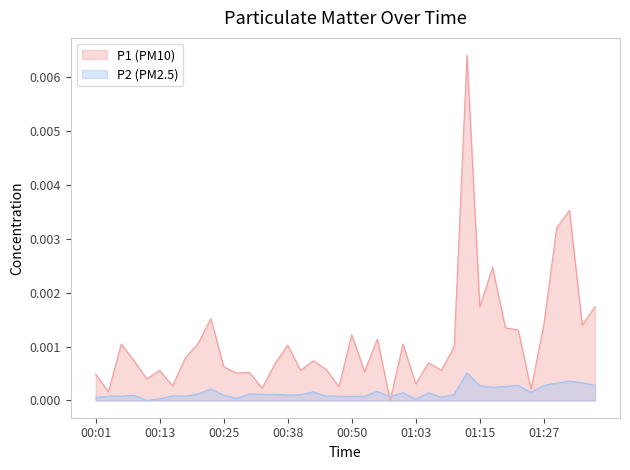

Rank the series by their maximum value, from lowest to highest.

P2 (PM2.5), P1 (PM10)